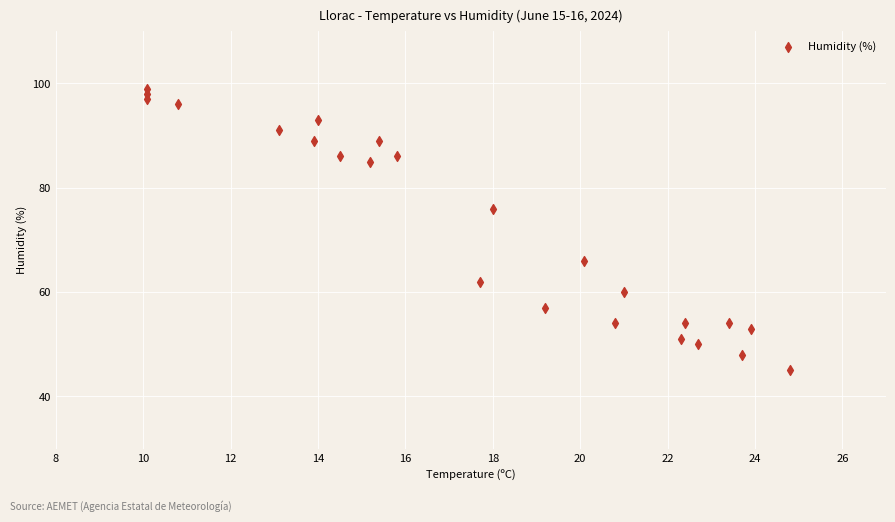

What is the range of Y values (max minus min)?

54